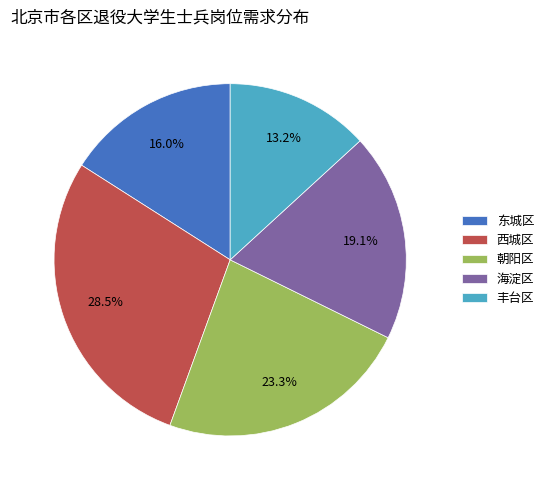

Is the sum of 东城区 and 朝阳区 greater than half?

No